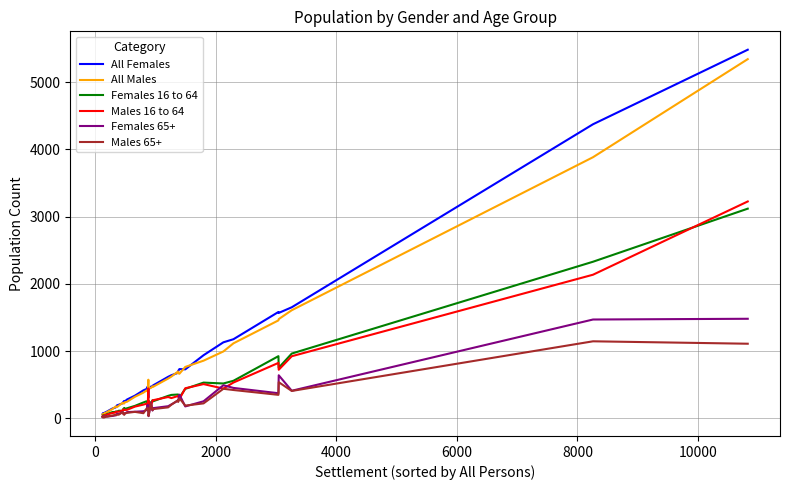

Which series has the largest range (max minus min)?

All Females